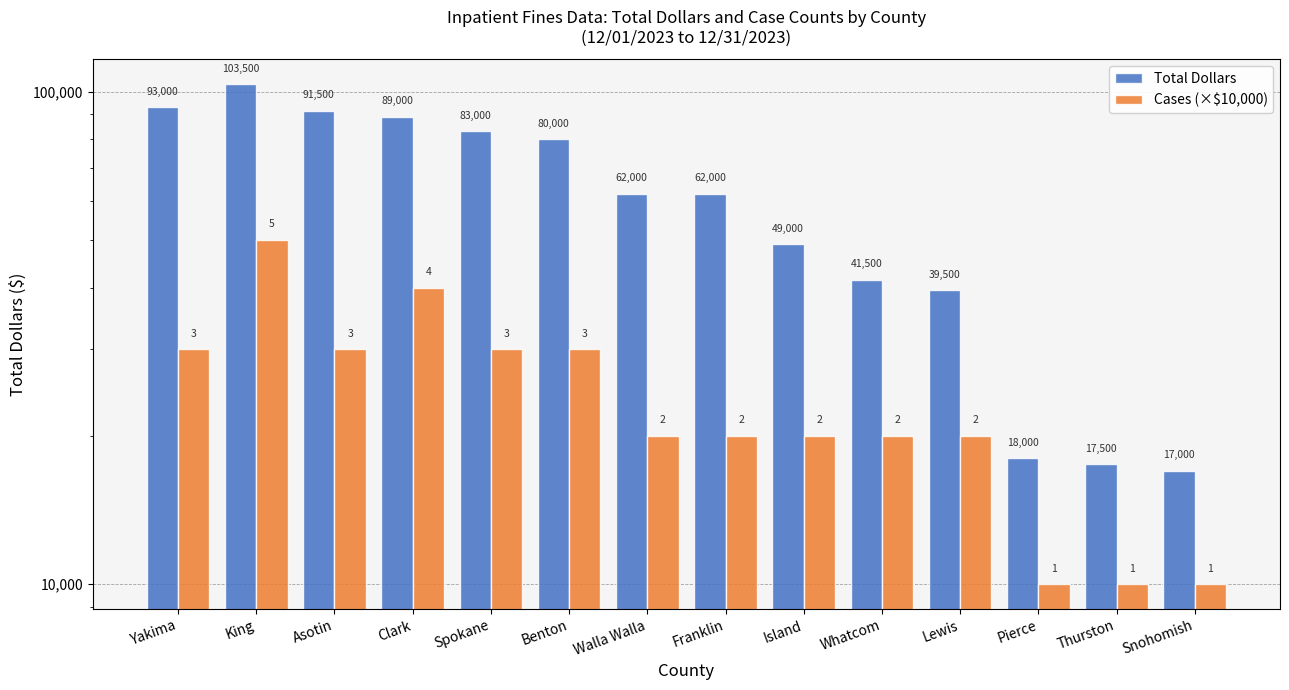

What is the label of the 14th bar from the left?

Snohomish